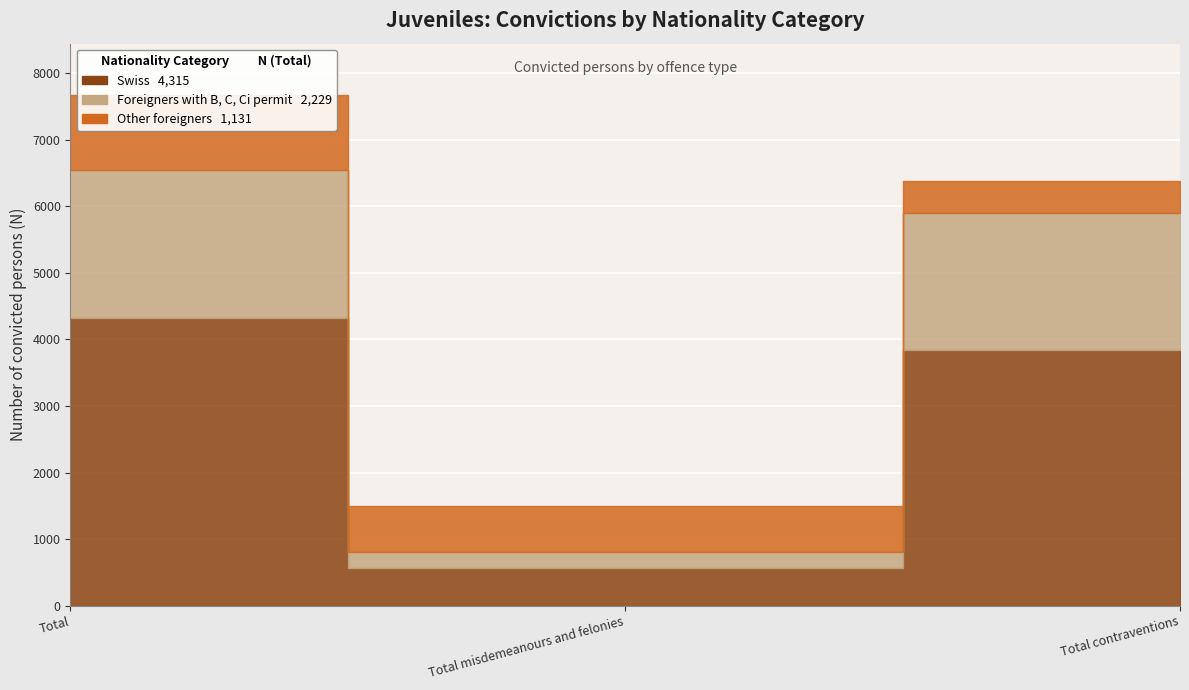

How many values in the Foreigners with B, C, Ci permit series exceed 2049?

1